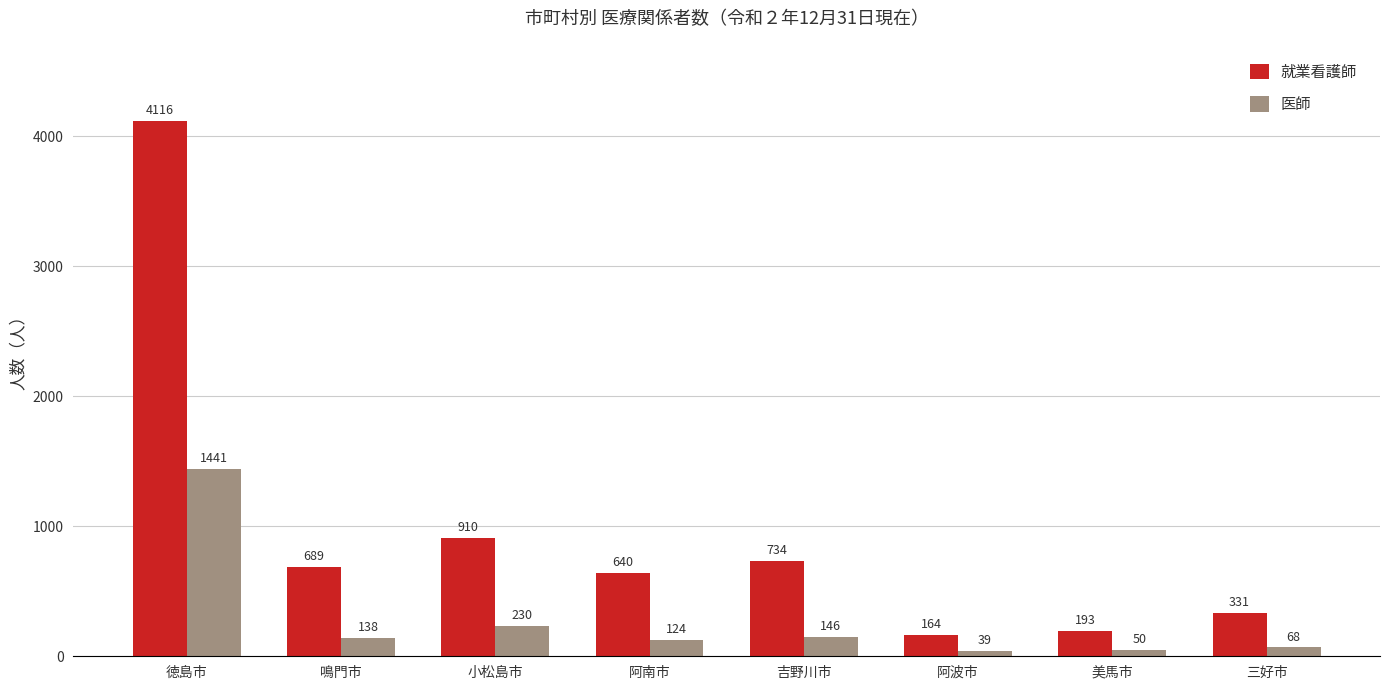

Where is 就業看護師 nearest to the value 2140?

小松島市